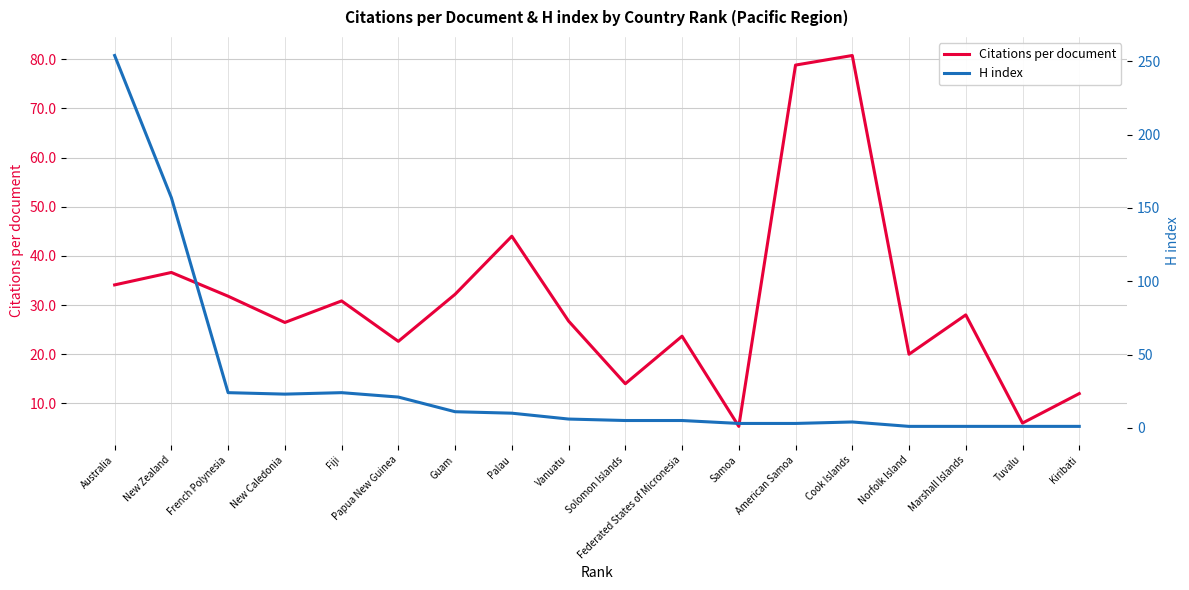

Where is H index nearest to the value 127?

New Zealand